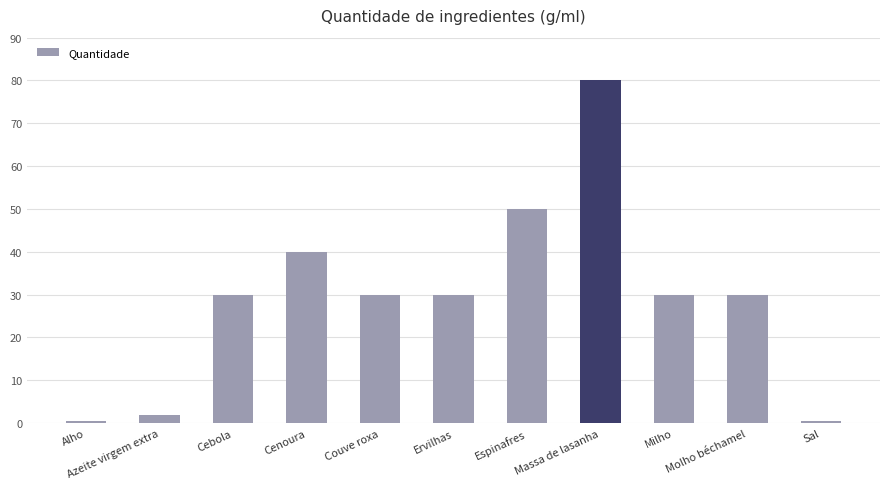

What is the label of the 4th bar from the right?

Massa de lasanha